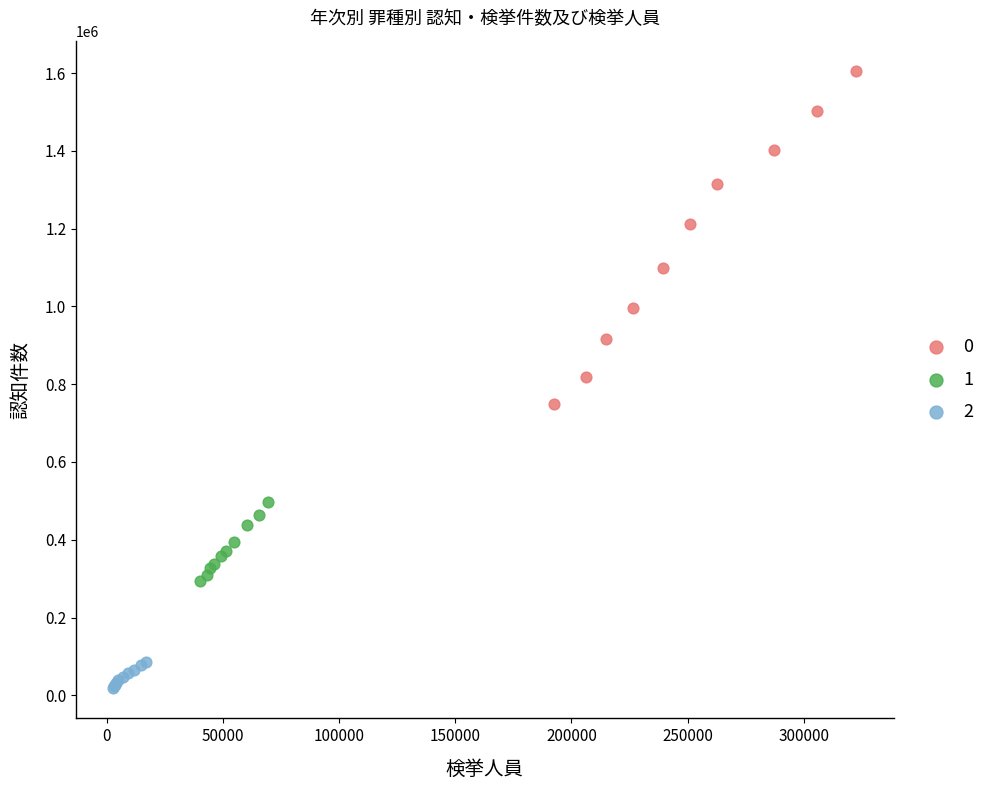

What are all the series names shown in the legend?

0, 1, 2